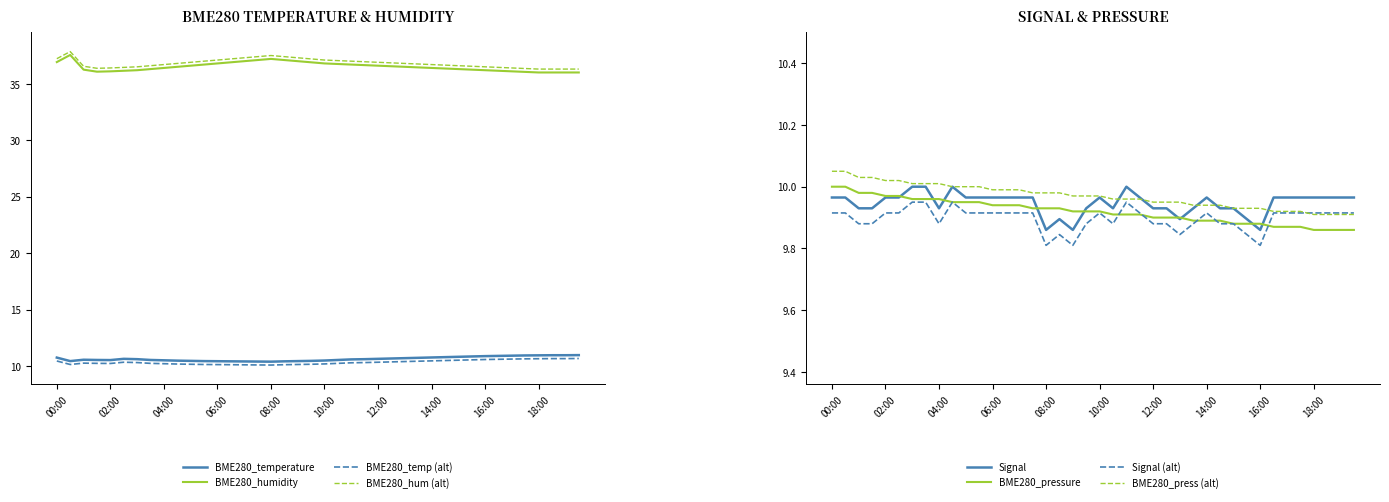

The value of BME280_pressure_norm at 06:00 is 15.7. True or false?

False